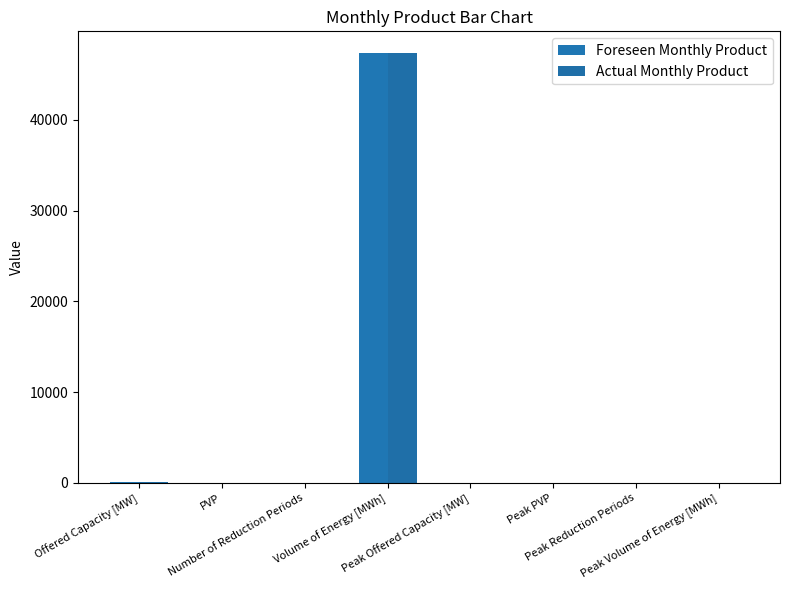

Does the chart contain stacked bars?

No